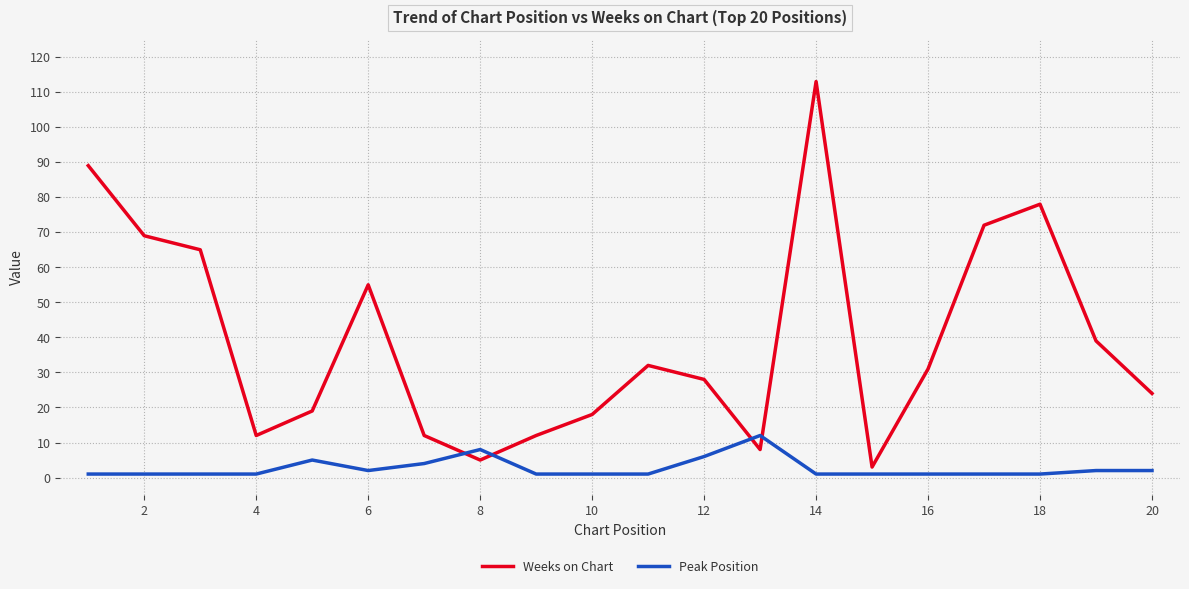

Which series has the widest spread of values?

Weeks on Chart